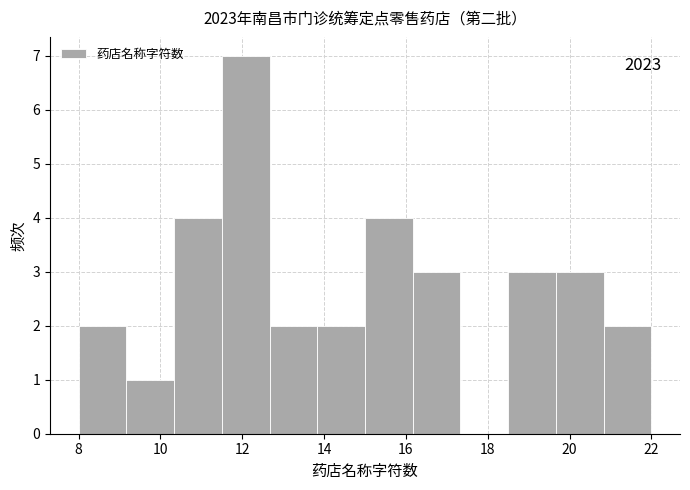

Over which range of the x-axis is the bar tallest?

11.6 to 12.6